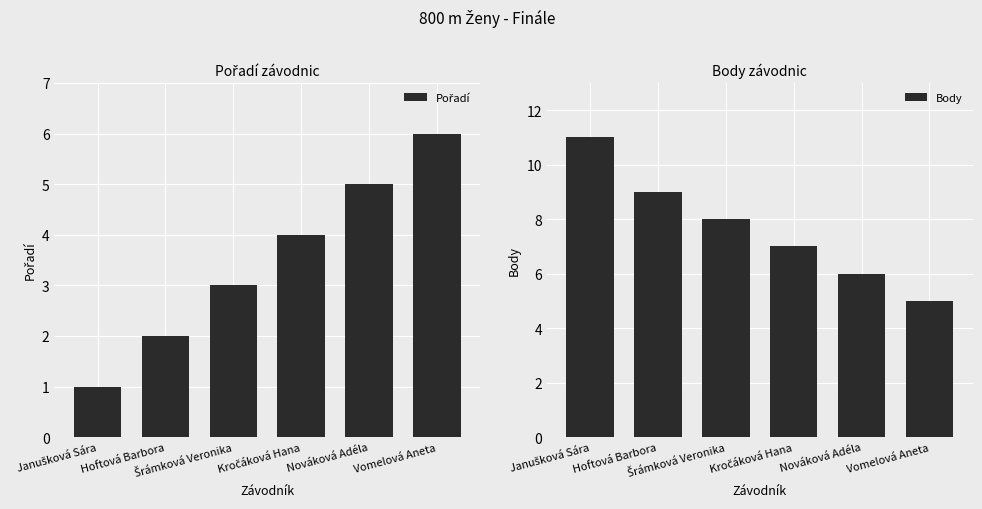

What is the minimum value for Body?

5